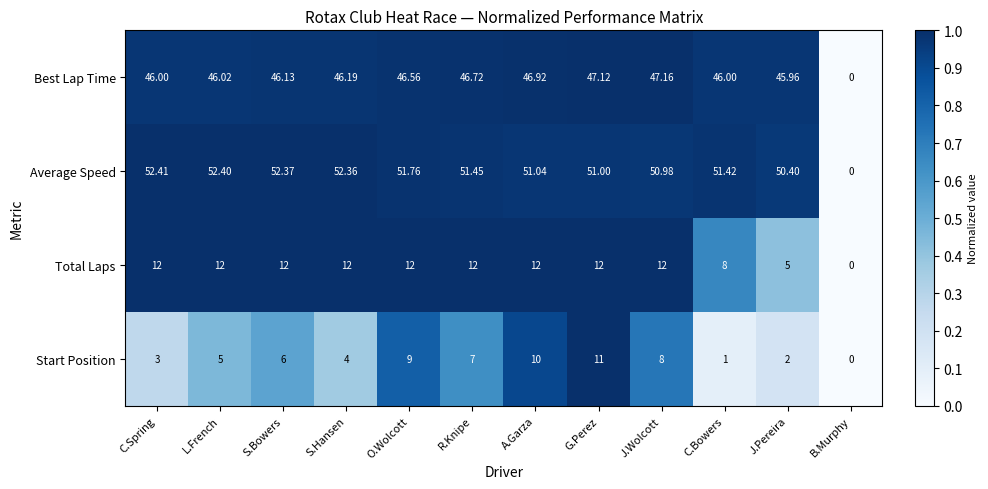

Where is Total Laps nearest to the value 6?

J.Pereira